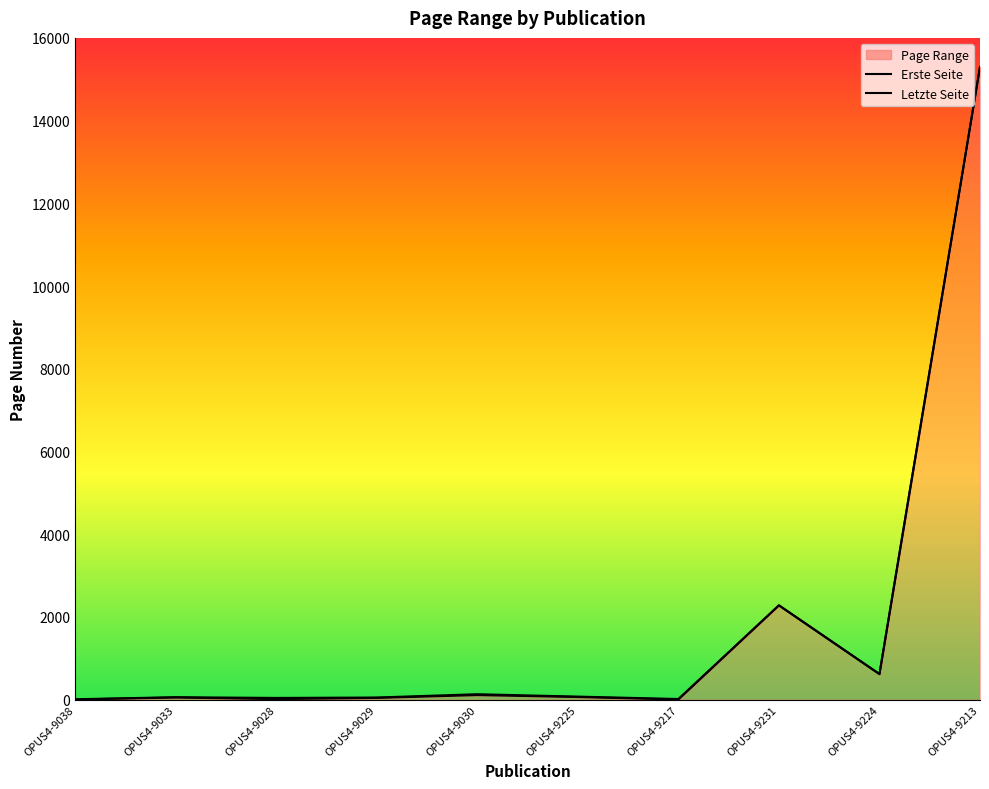

True or false: Letzte Seite and Erste Seite intersect in this chart.

False